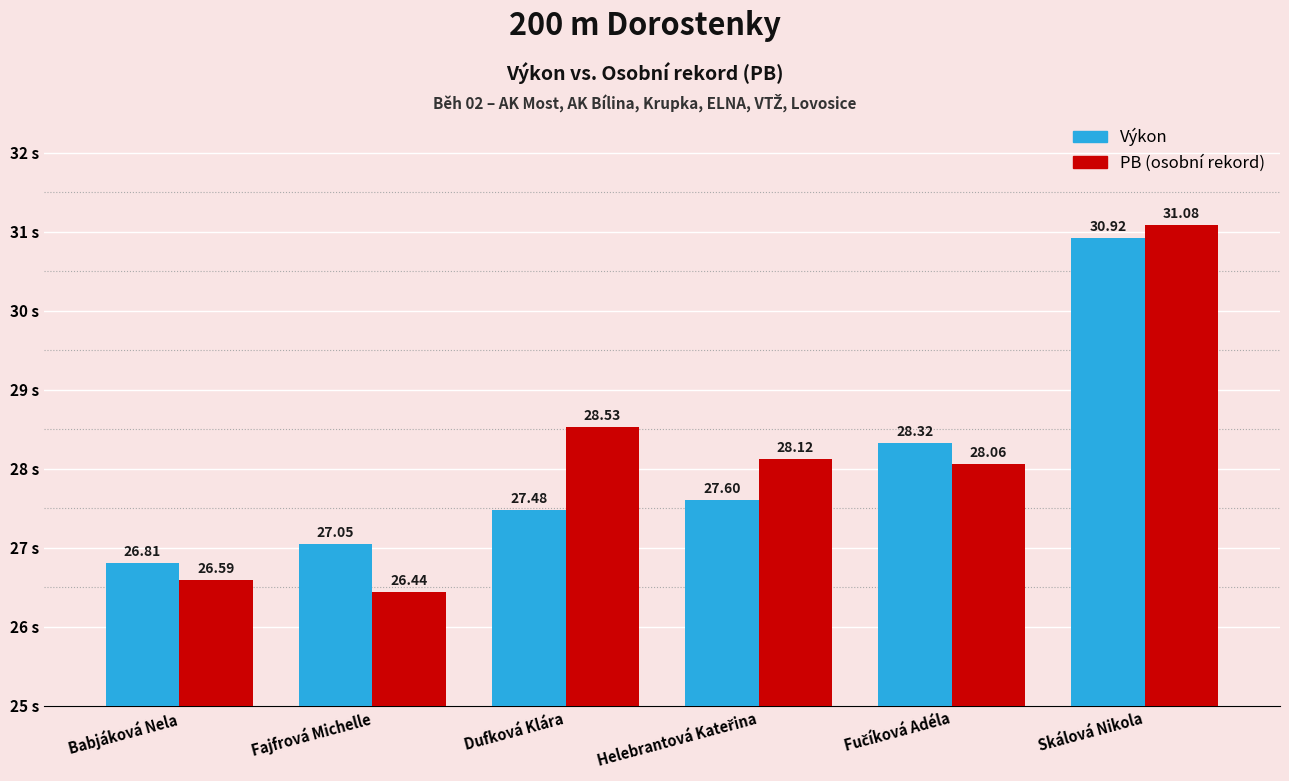

Are the bars grouped side by side (vs. stacked)?

Yes